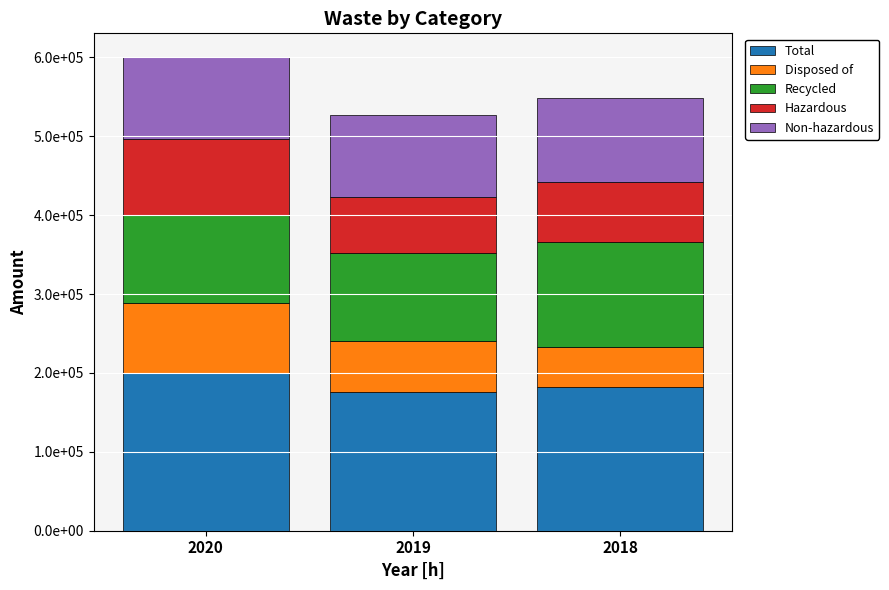

Are the bars grouped side by side (vs. stacked)?

No